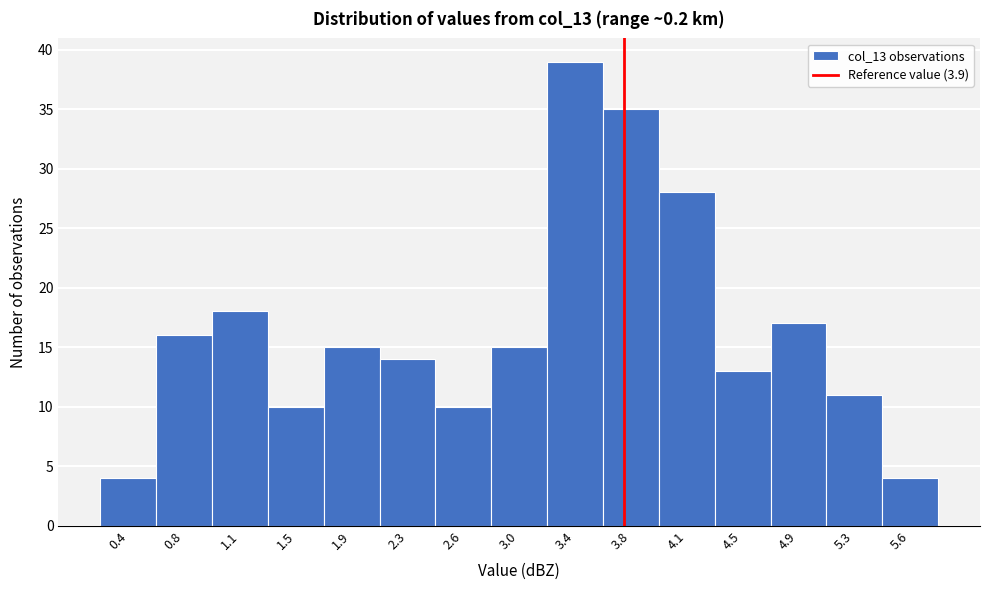

Reading left to right, extract all data points from this chart.

0.4=4	0.8=16	1.1=18	1.5=10	1.9=15	2.3=14	2.6=10	3.0=15	3.4=39	3.8=35	4.1=28	4.5=13	4.9=17	5.3=11	5.6=4